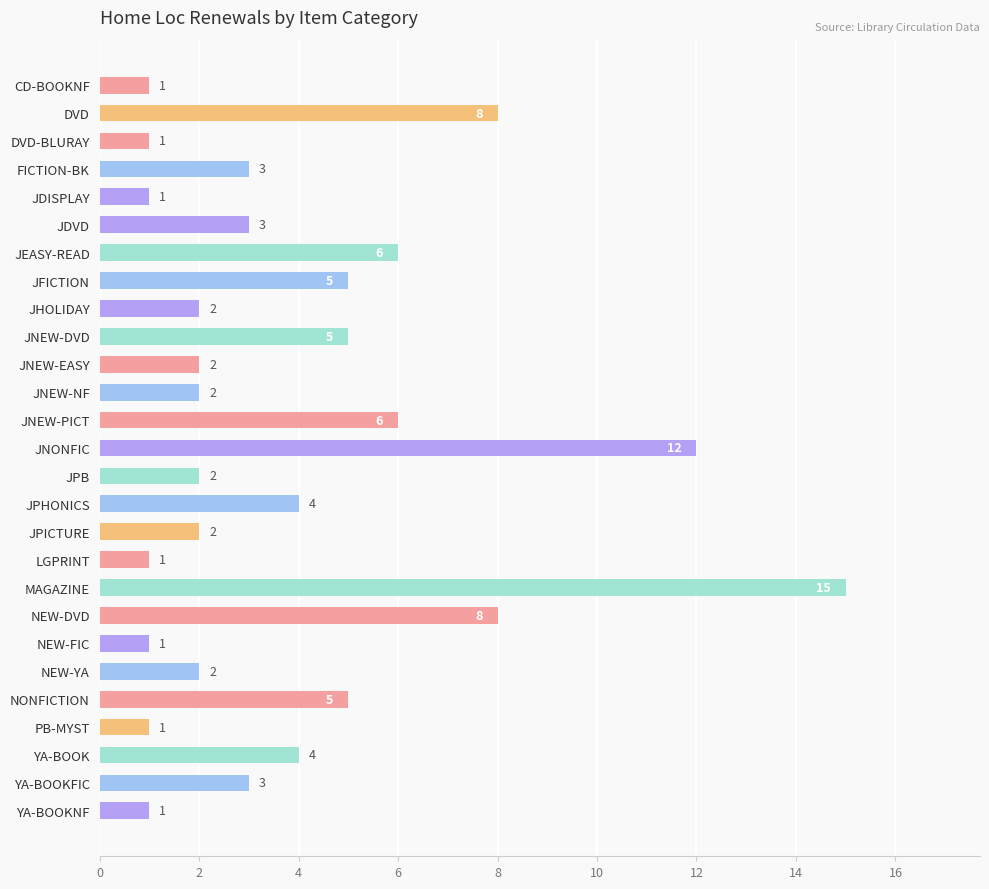

What is the sum of the values at DVD and NEW-FIC?

9